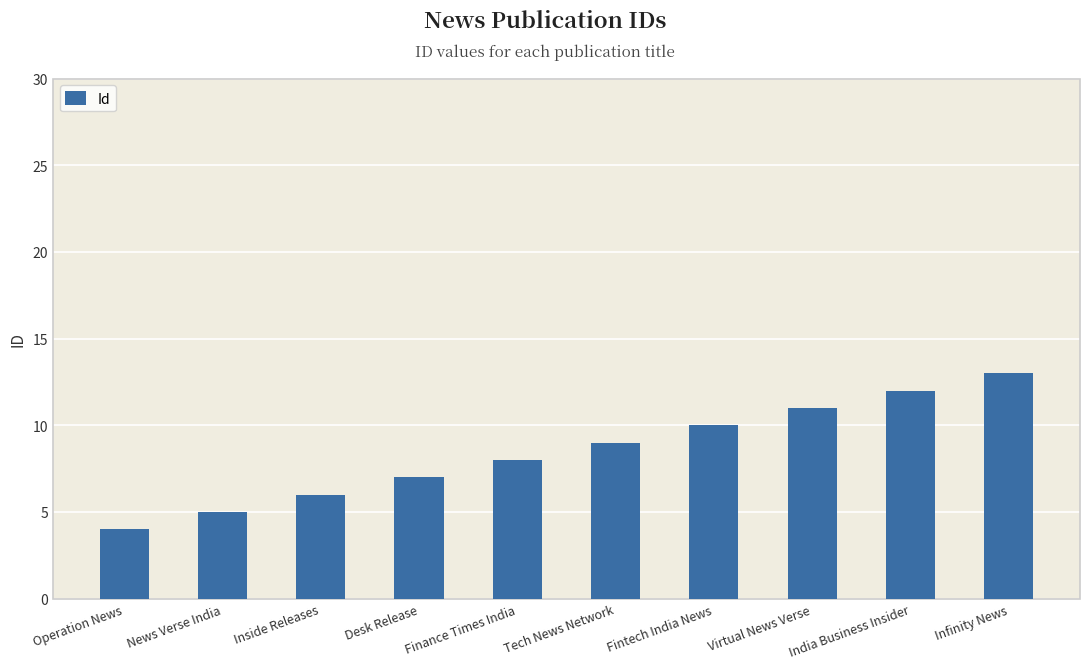

Reading left to right, transcribe all the data shown in this chart.

4	5	6	7	8	9	10	11	12	13